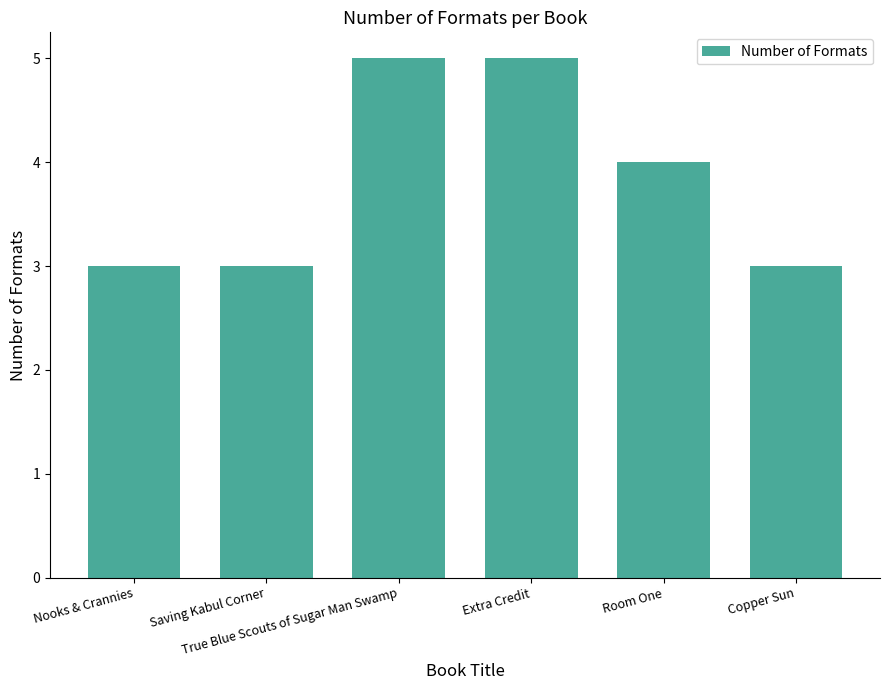

What is the average value?

4